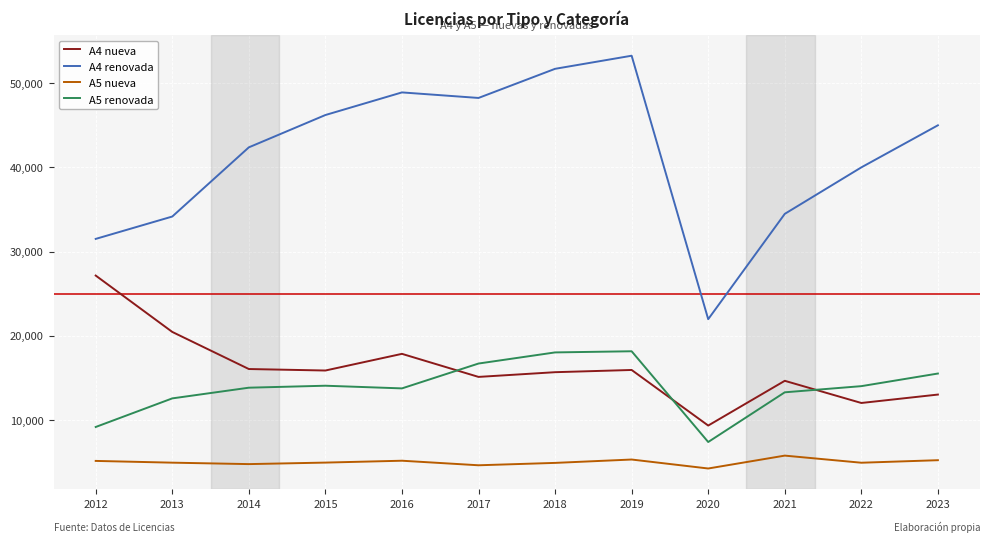

What is the maximum value shown in the chart?

53270